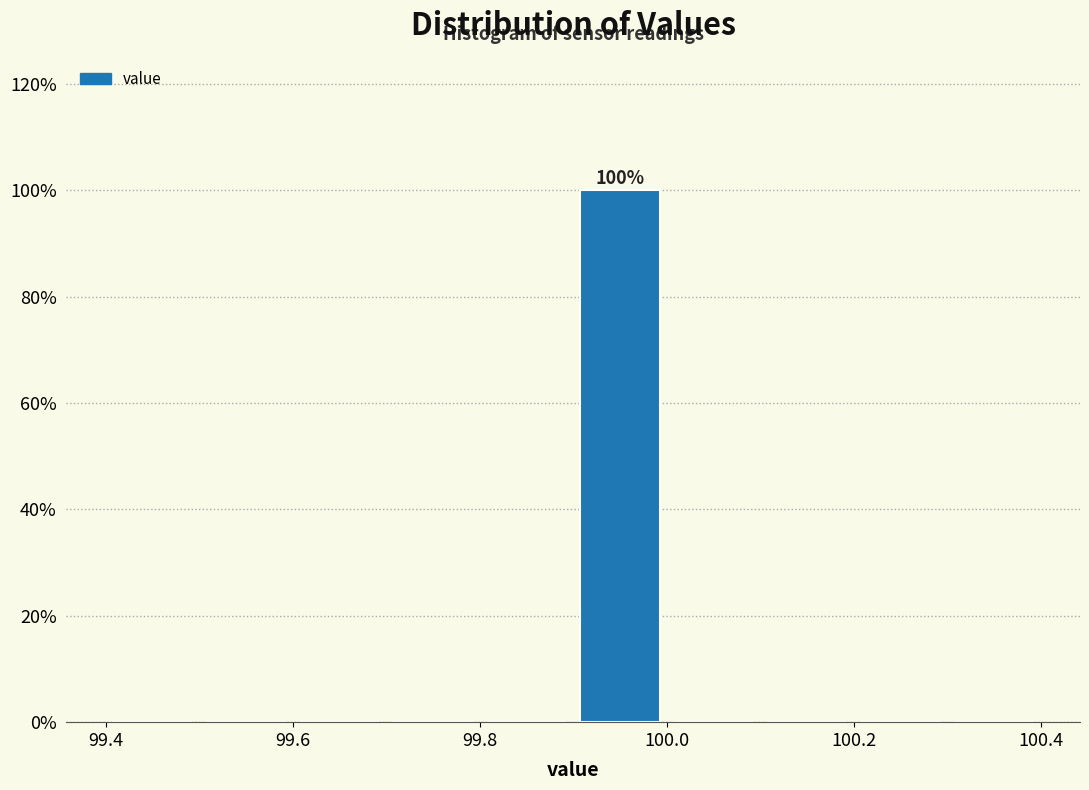

Which range on the x-axis has the tallest bar?

99.9 to 100.0